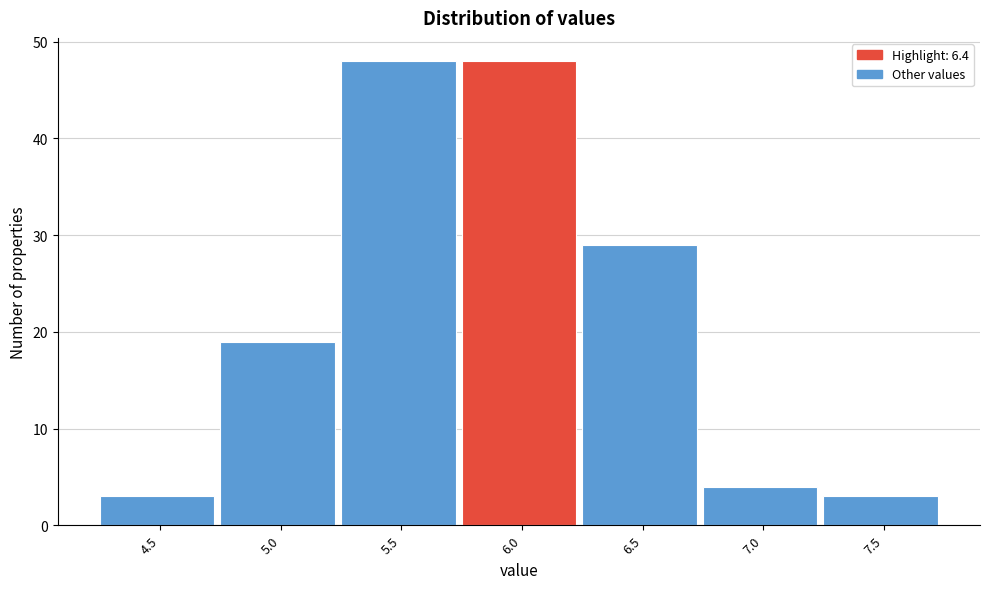

Reading left to right, transcribe all the data shown in this chart.

3	19	48	48	29	4	3